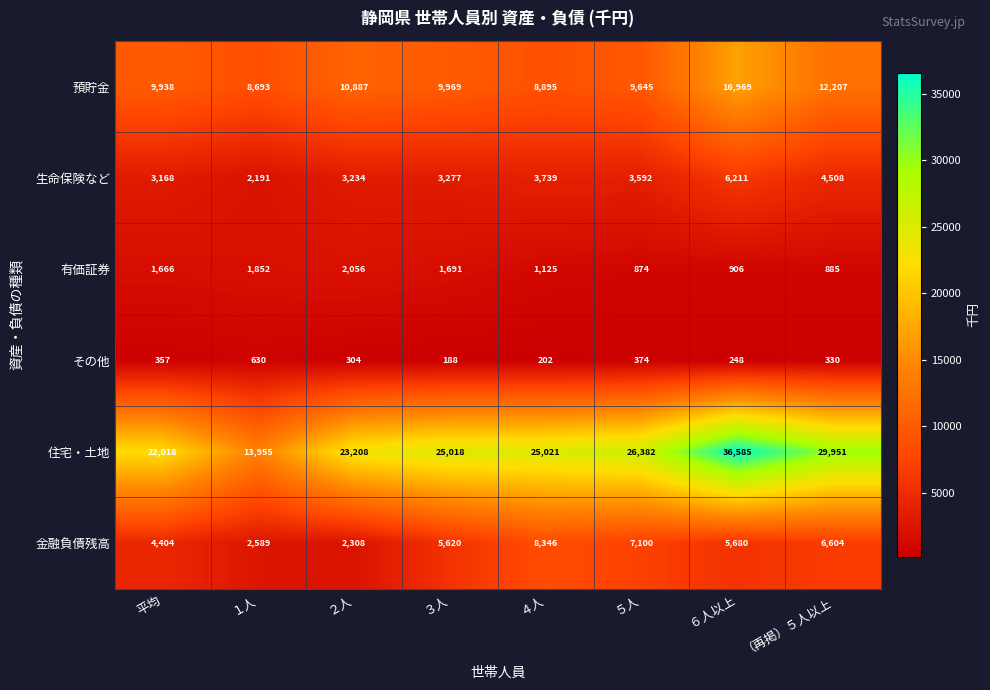

Rank the series at ６人以上 from lowest to highest value.

その他, 有価証券, 金融負債残高, 生命保険など, 預貯金, 住宅・土地